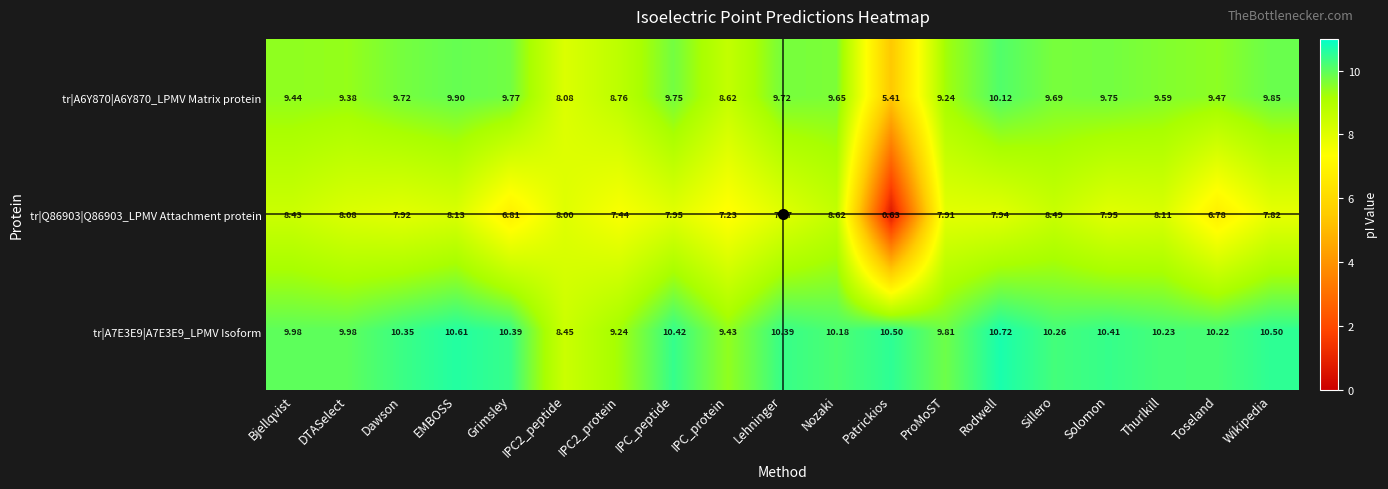

Which label corresponds to the largest value in the chart?

Rodwell